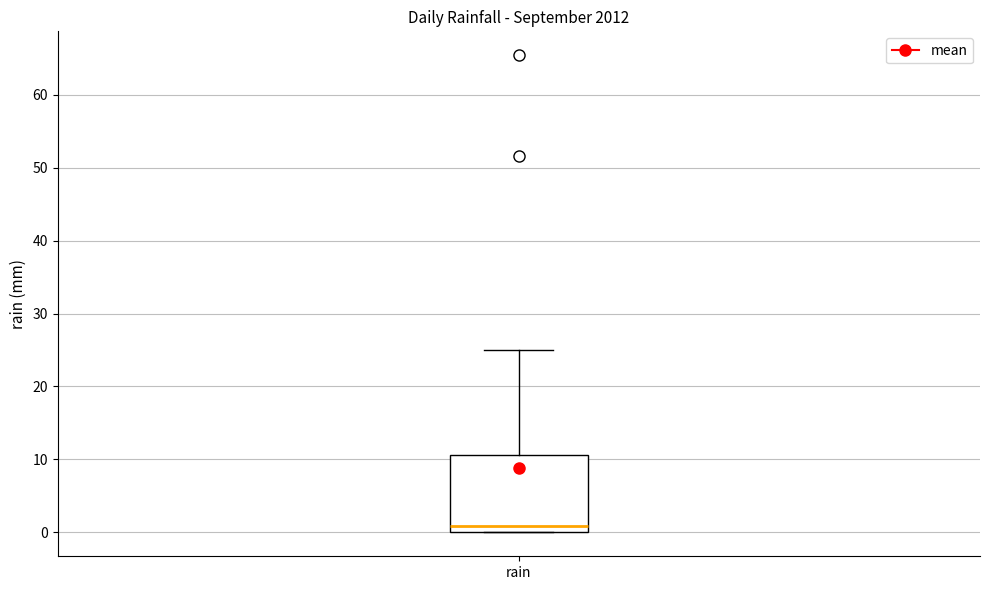

Where is the lower edge of the box for rain on the y-axis? The values are not printed on the chart, so give them approximately, as read against the axis.

0